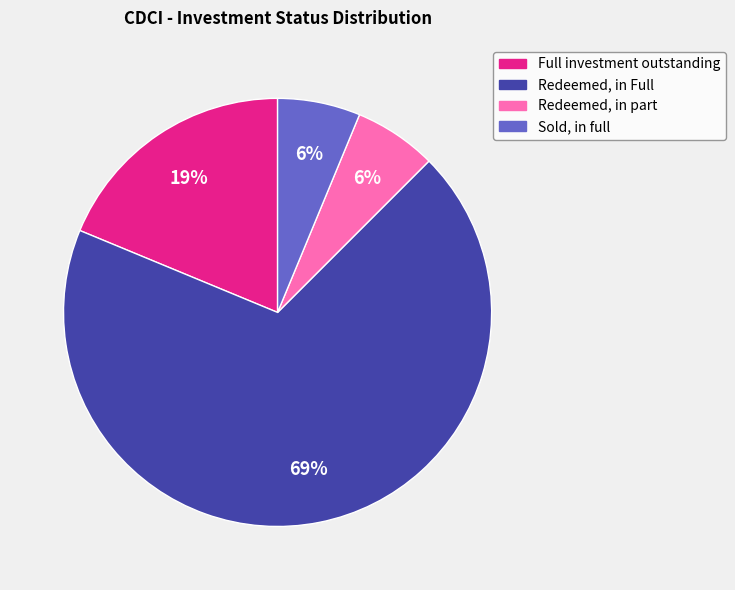

To the nearest percent, what percentage of the pie is Redeemed, in part?

6%